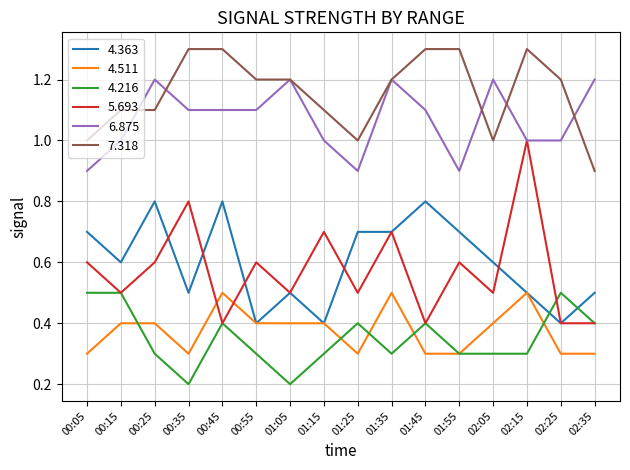

What is the maximum value shown in the chart?

1.3